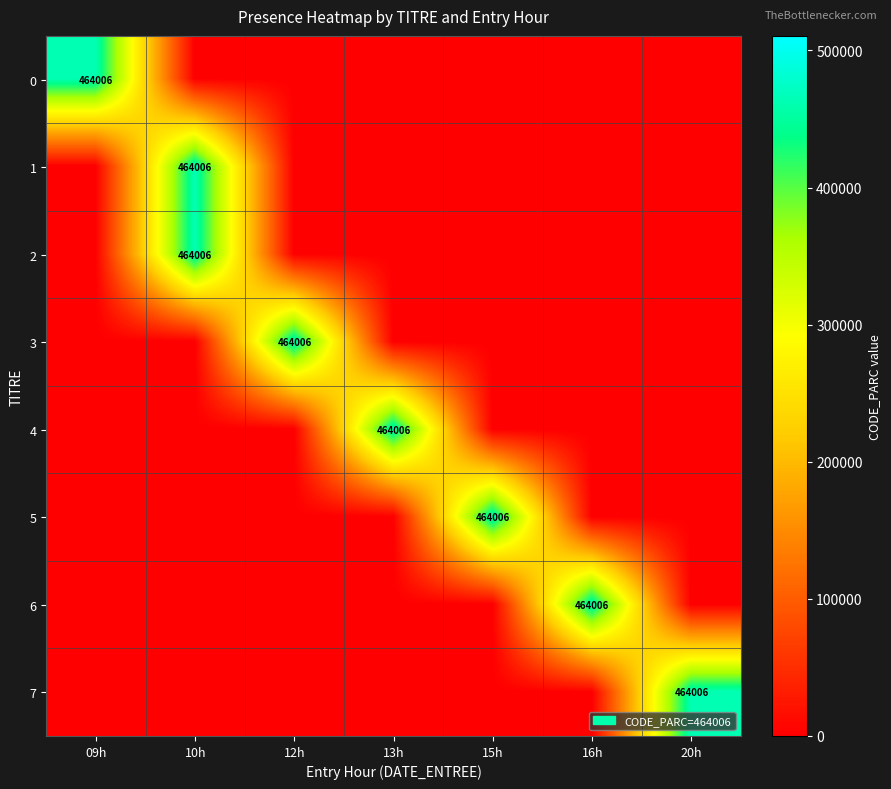

The value of 5 at 15h is 753584. True or false?

False